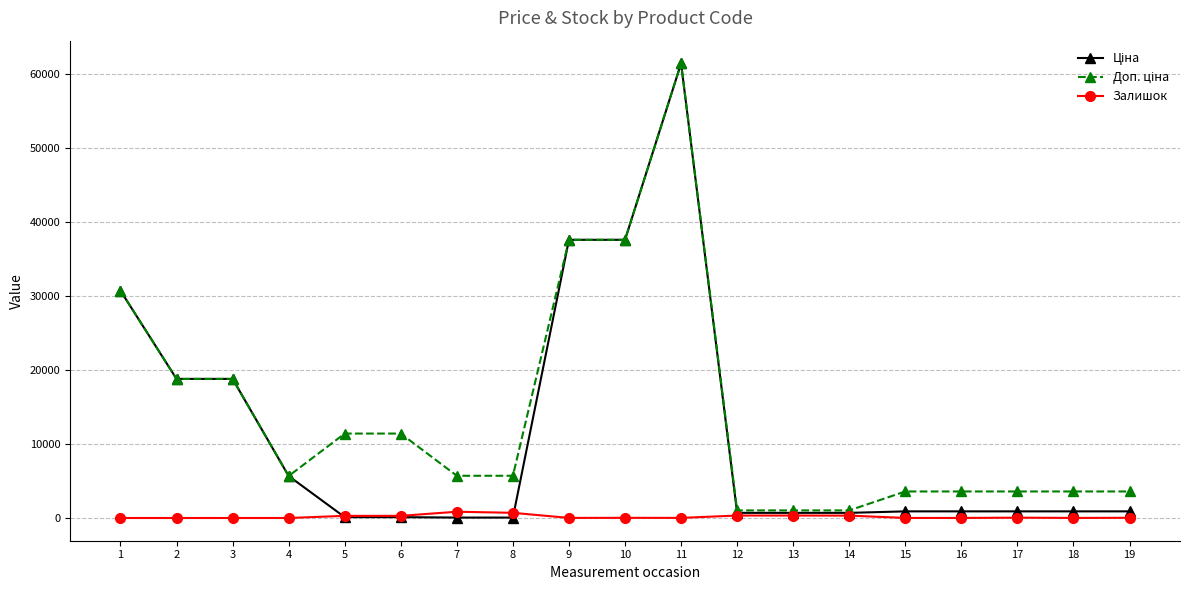

True or false: Залишок has more than 2 interior local peaks.

True